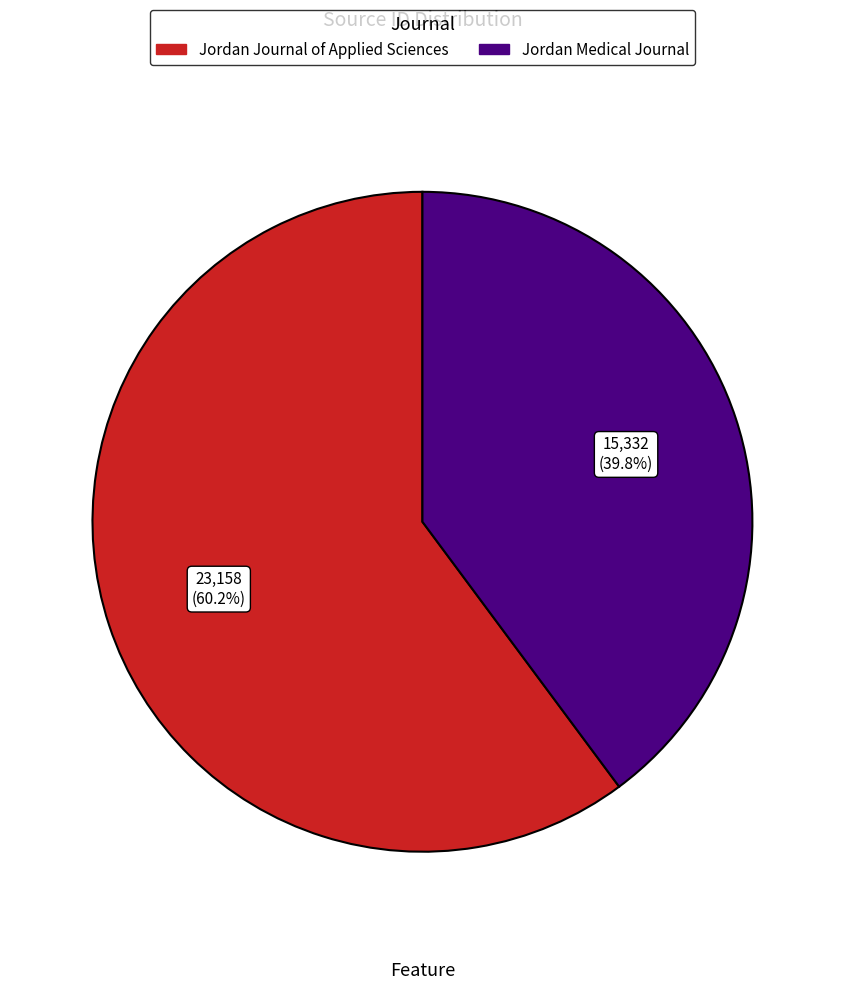

Combined, what portion of the pie is Jordan Medical Journal and Jordan Journal of Applied Sciences?

100.0%